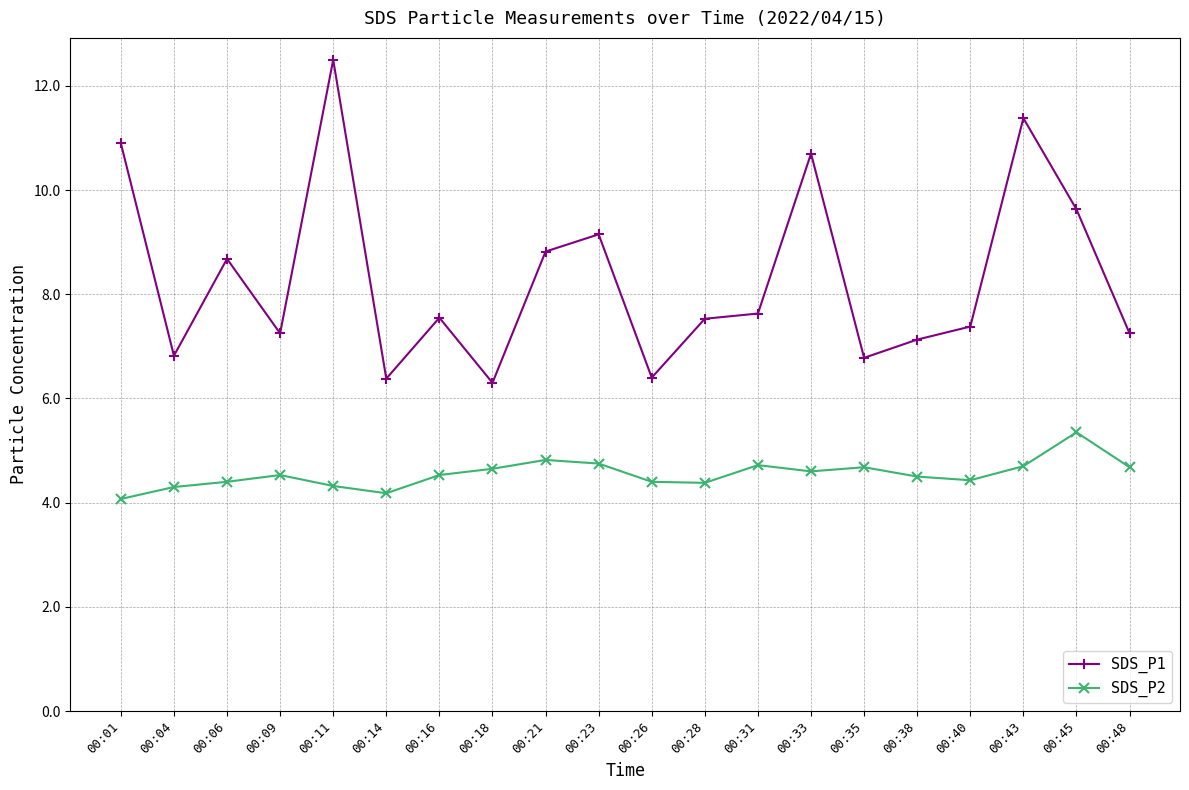

Rank the series by their maximum value, from lowest to highest.

SDS_P2, SDS_P1